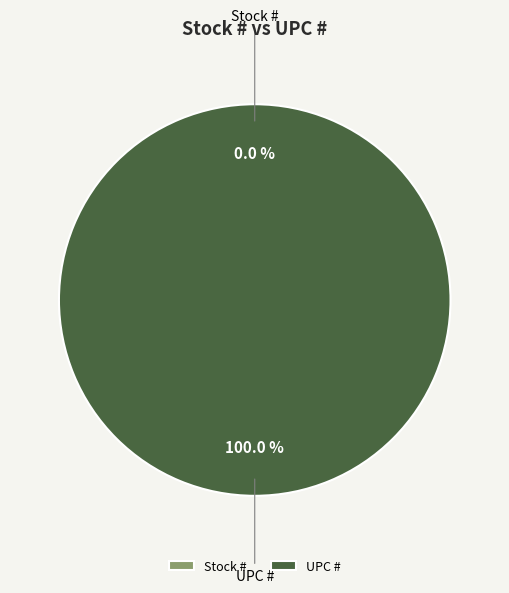

Is the sum of UPC # and Stock # greater than half?

Yes